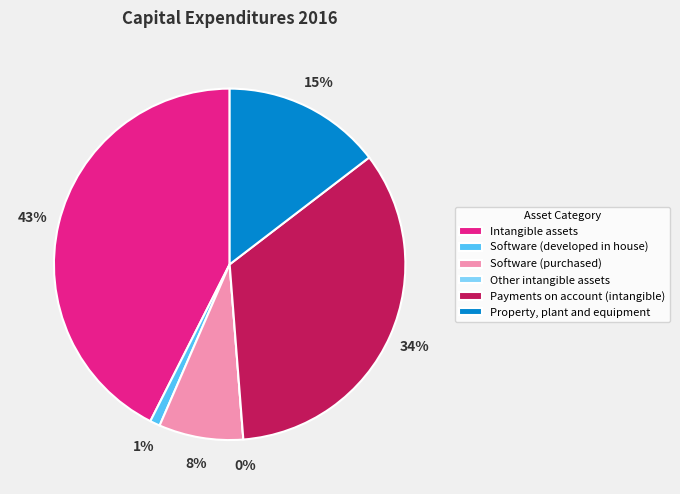

To the nearest percent, what is the difference between the largest and smallest slice percentages?

43%